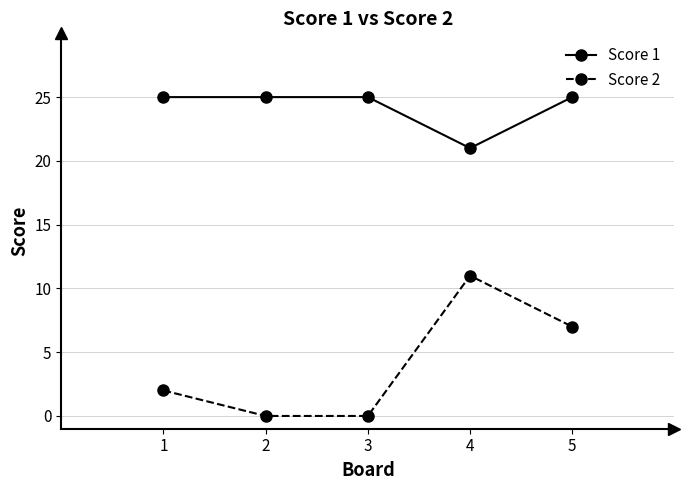

True or false: Score 2 and Score 1 cross at least once.

False